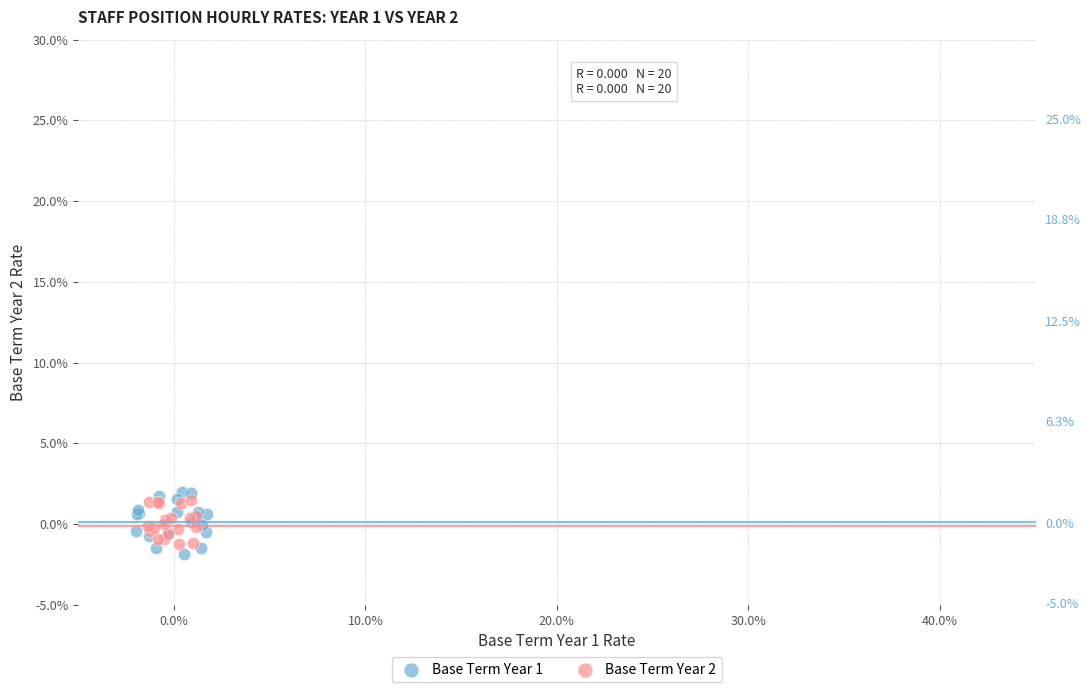

What are all the series names shown in the legend?

Base Term Year 1, Base Term Year 2